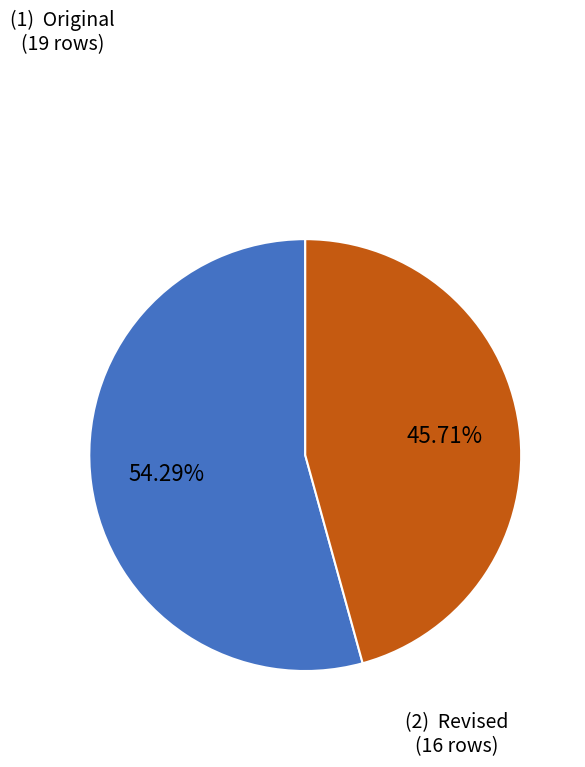

Is there any slice that represents more than half of the pie?

Yes